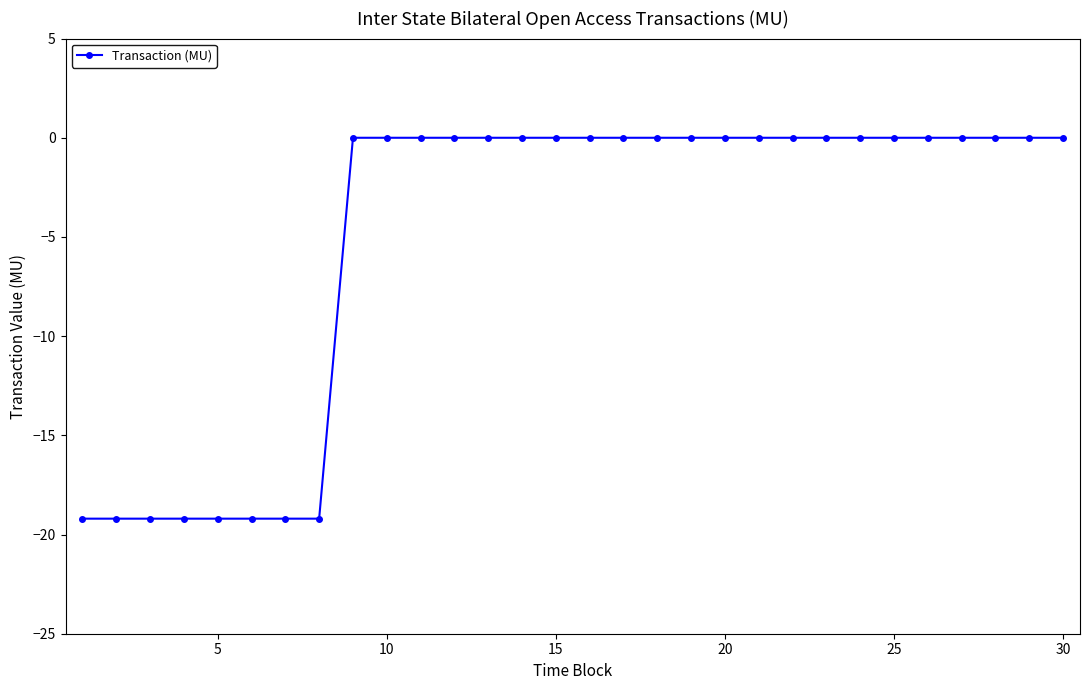

What is the smallest value displayed?

-19.2